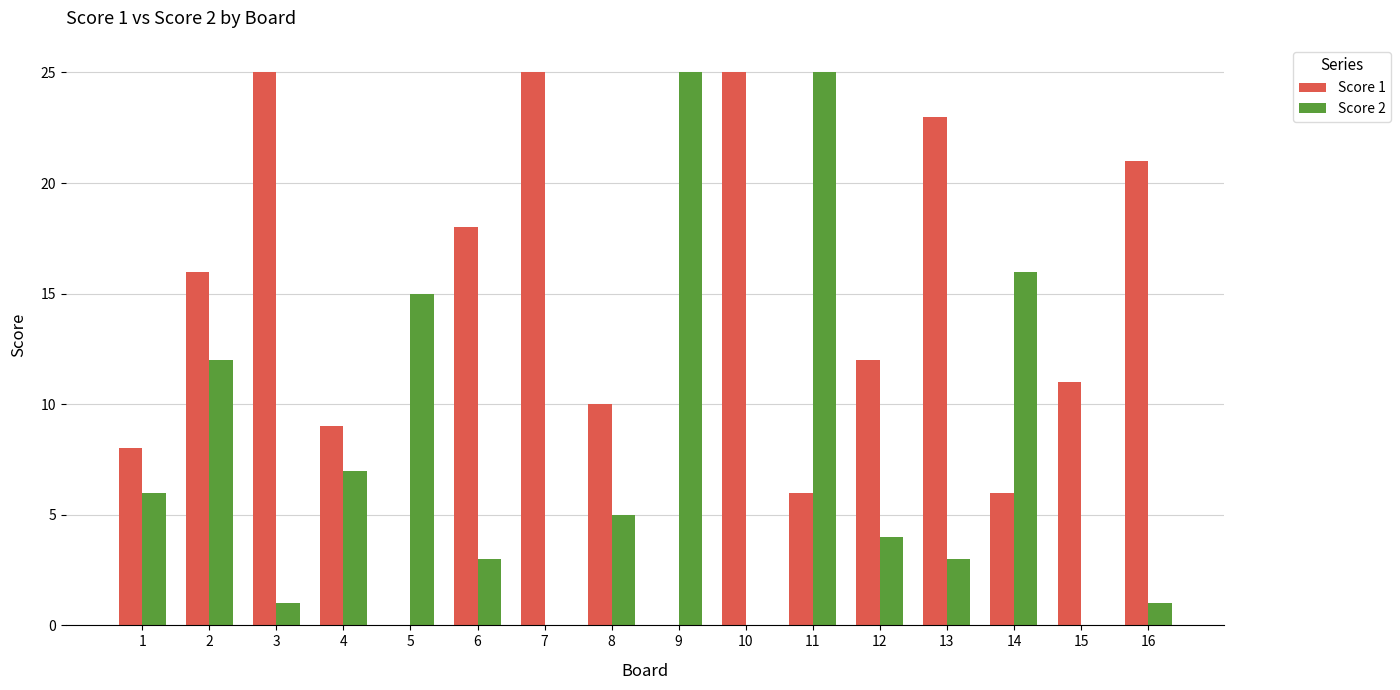

Reading left to right, extract all data points from this chart.

Score 1: 1=8	2=16	3=25	4=9	5=0	6=18	7=25	8=10	9=0	10=25	11=6	12=12	13=23	14=6	15=11	16=21
Score 2: 1=6	2=12	3=1	4=7	5=15	6=3	7=0	8=5	9=25	10=0	11=25	12=4	13=3	14=16	15=0	16=1